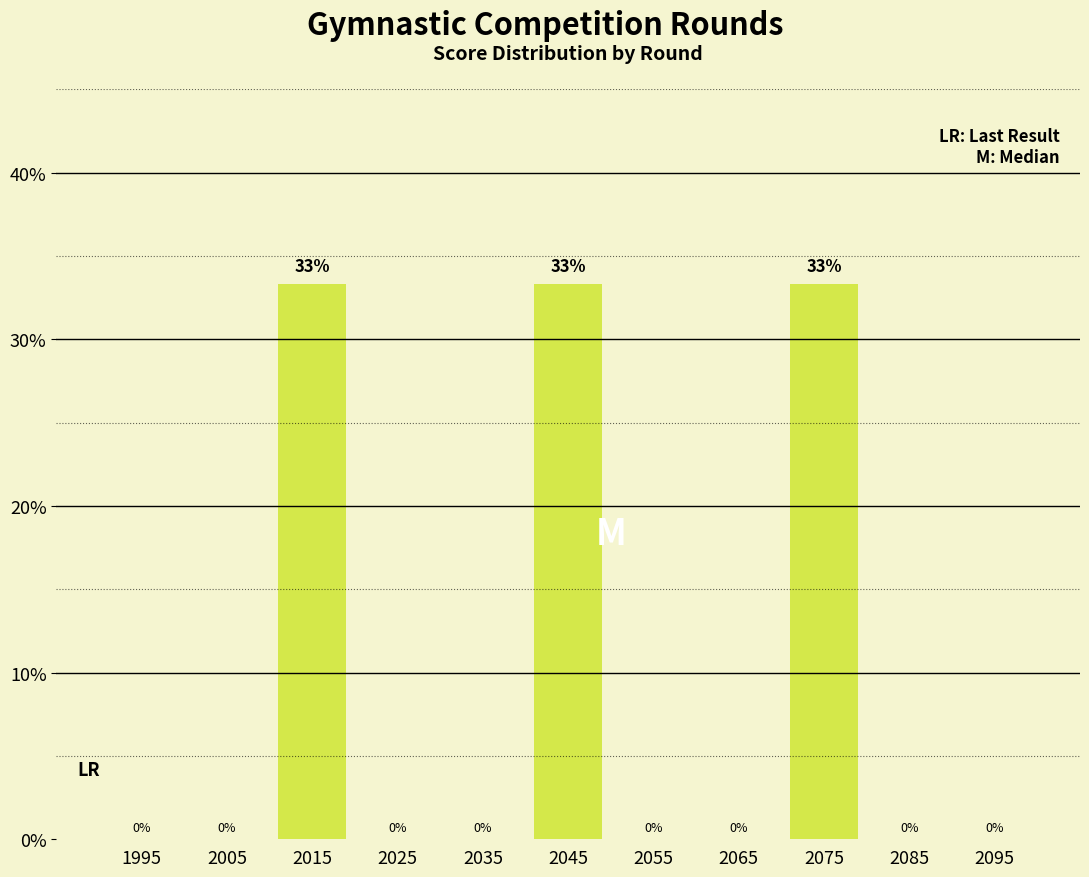

What is the greatest value displayed?

33.3